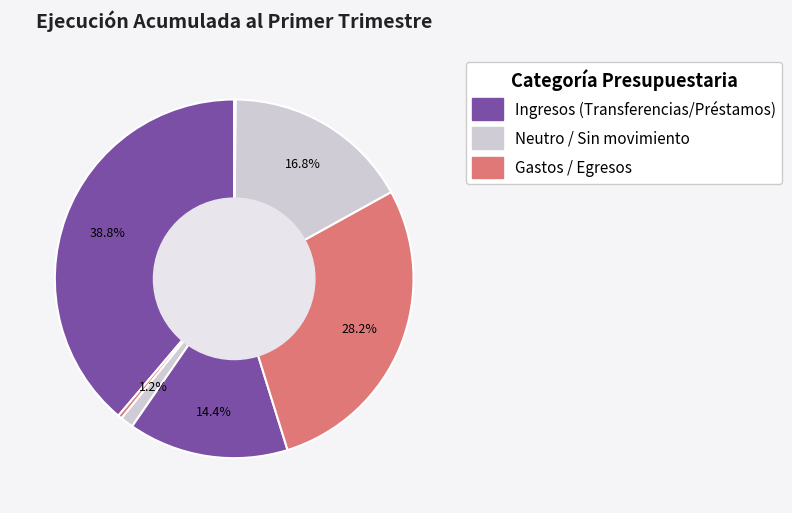

How many segments does this pie chart have?

7